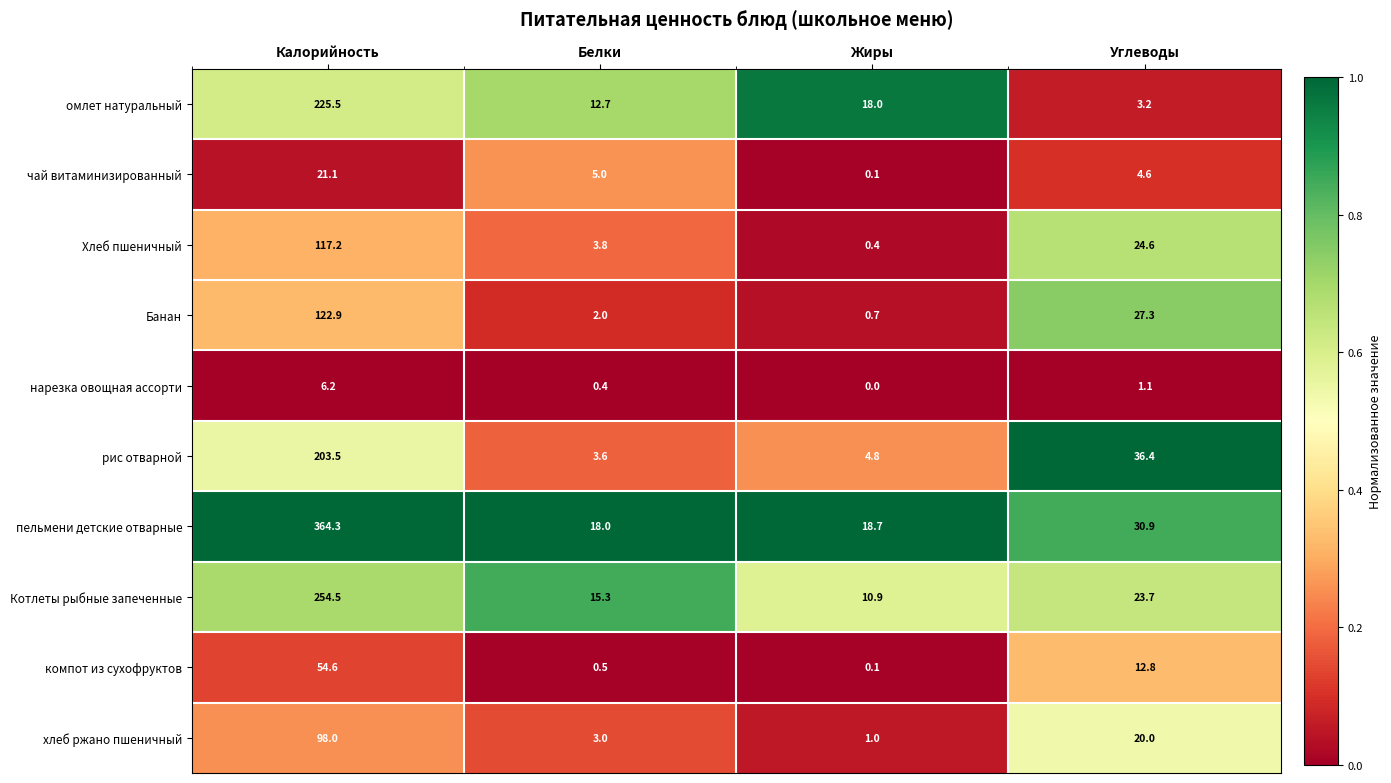

At Белки, list the series in order from largest to smallest.

пельмени детские отварные, Котлеты рыбные запеченные, омлет натуральный, чай витаминизированный, Хлеб пшеничный, рис отварной, хлеб ржано пшеничный, Банан, компот из сухофруктов, нарезка овощная ассорти